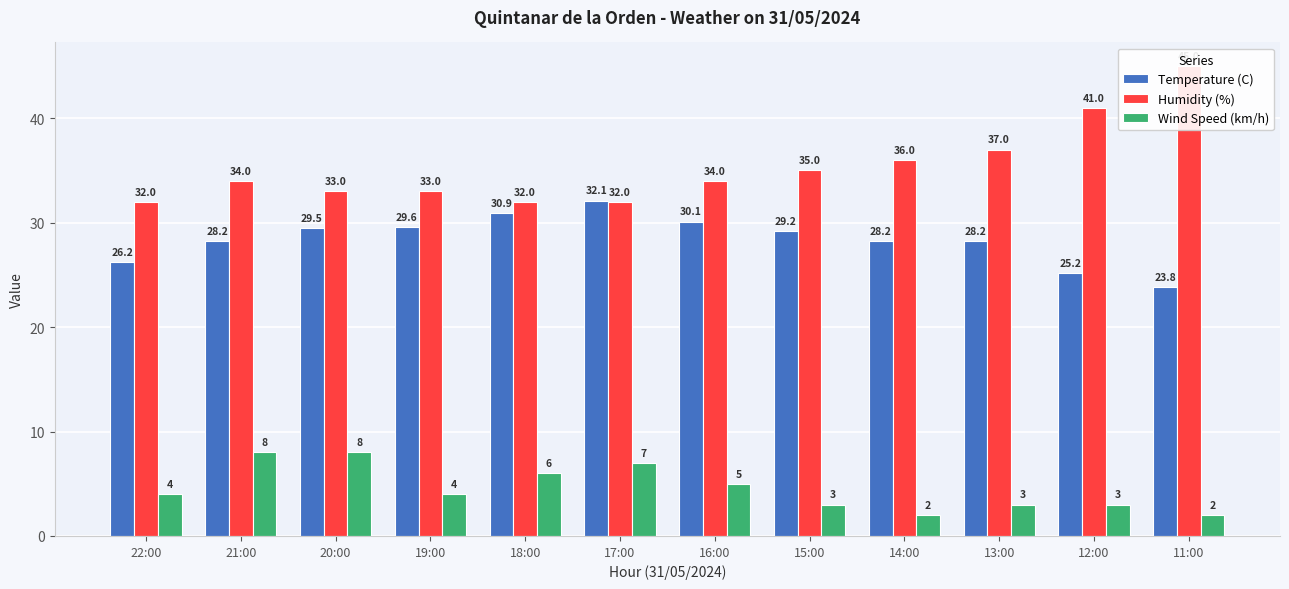

At which category does the chart reach its minimum across all series?

14:00